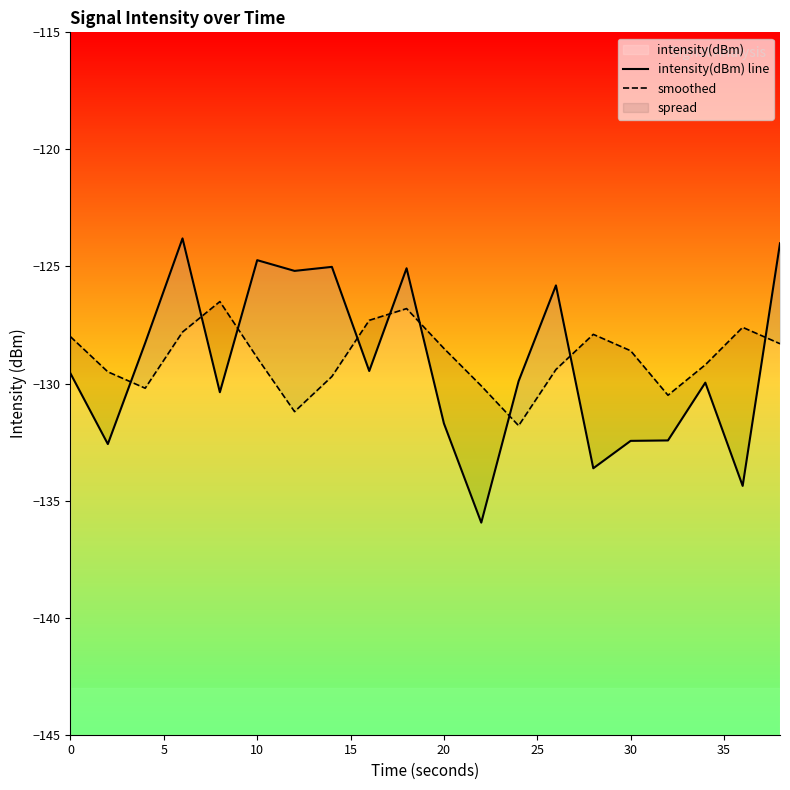

In smoothed, how many points are lower than both neighbors (excluding endpoints)?

4